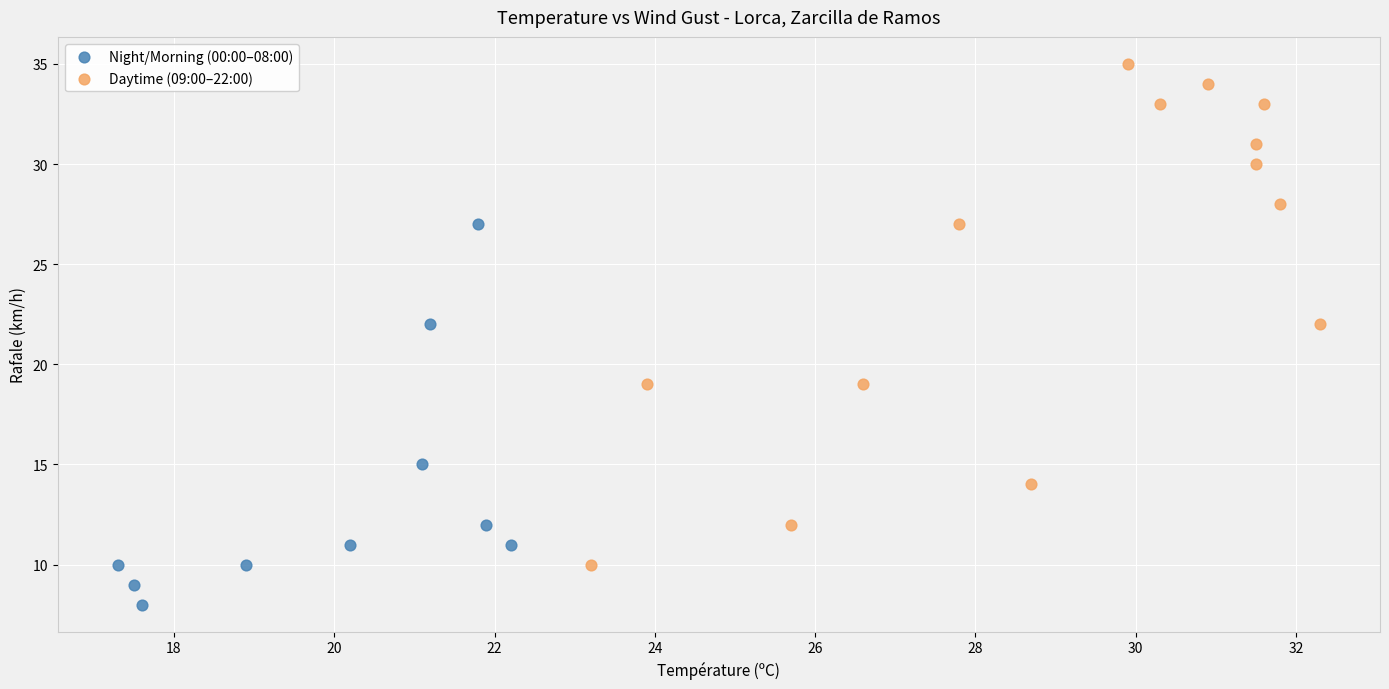

Which series reaches the minimum Y coordinate?

Night/Morning (00:00–08:00)